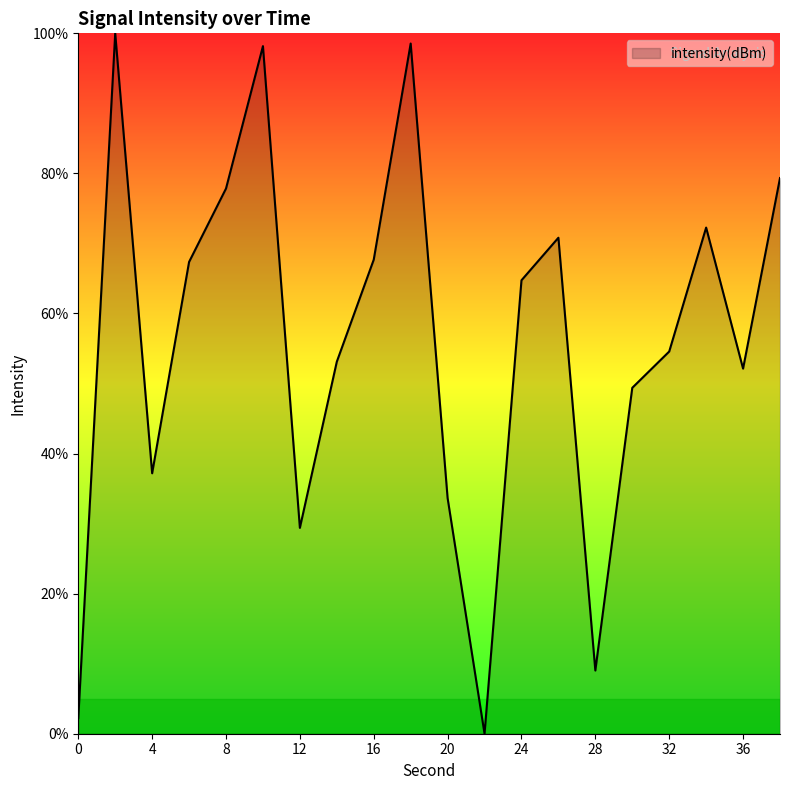

What is the sum of all values?

1117.4